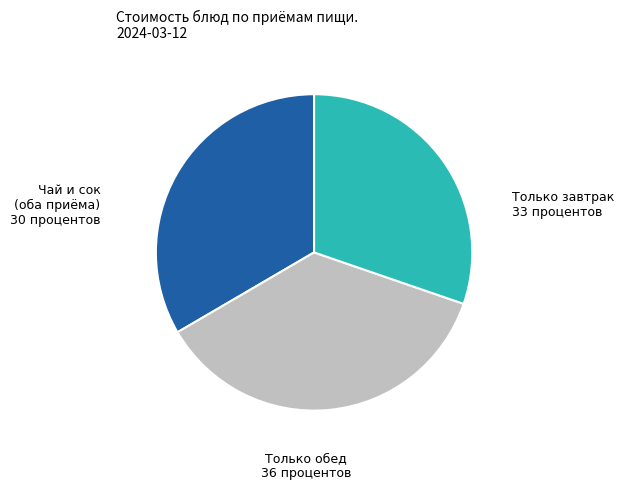

Between Только обед and Чай и сок (оба приёма), which is larger?

Только обед